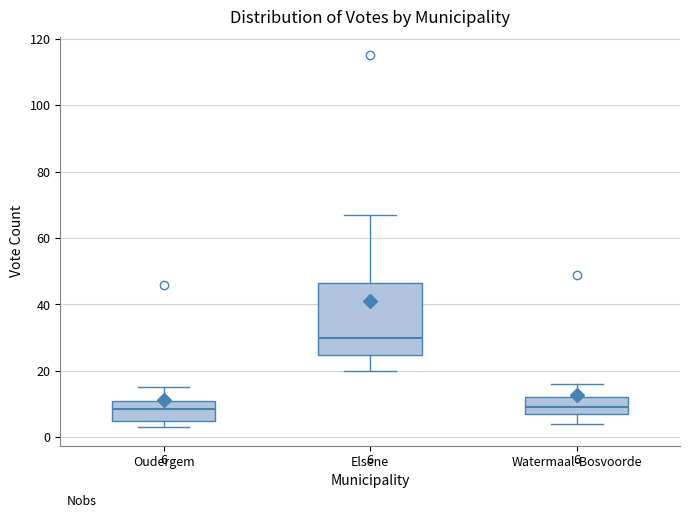

Which box's median line is the highest?

Elsene